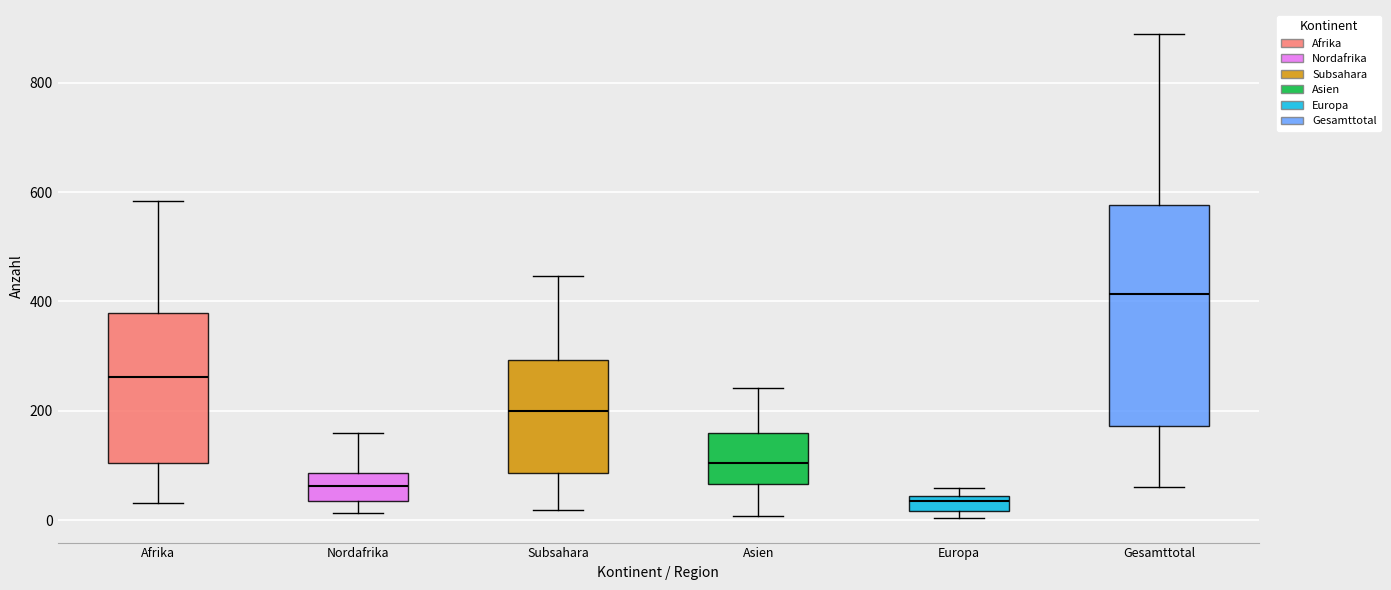

Which box is the tallest, from its lower edge to its upper edge?

Gesamttotal